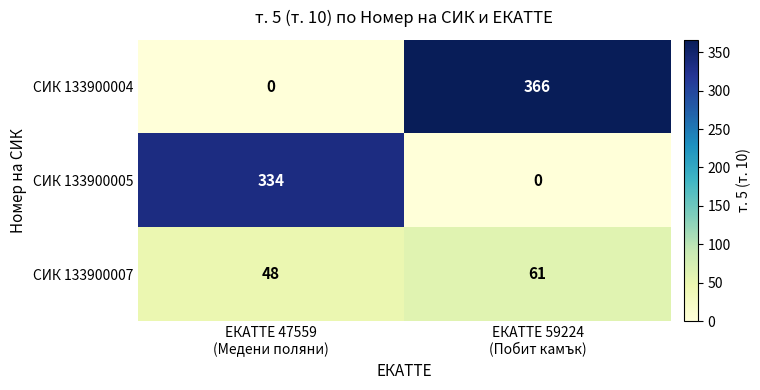

What is the greatest value displayed?

366